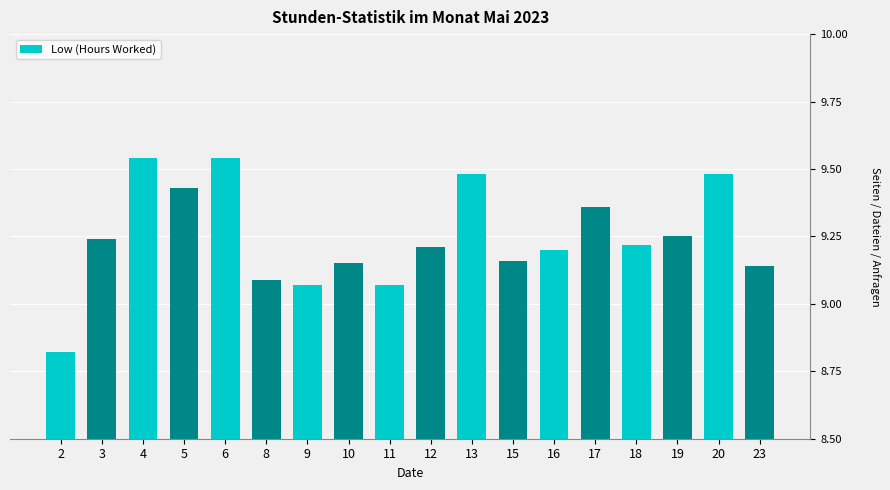

What is the change in value from 9 to 19?

+0.2